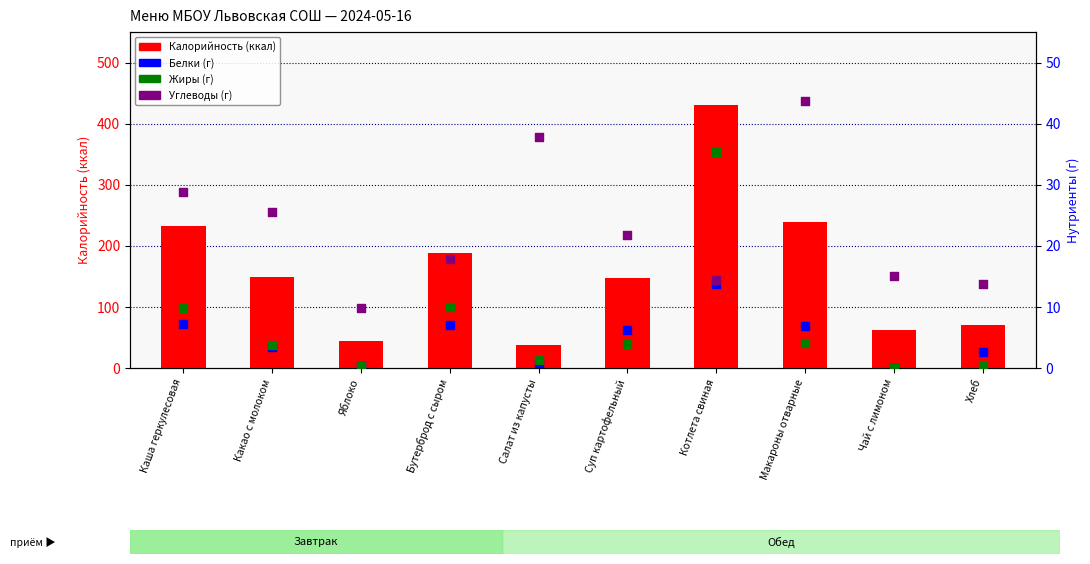

Which series reaches the maximum Y coordinate?

Калорийность